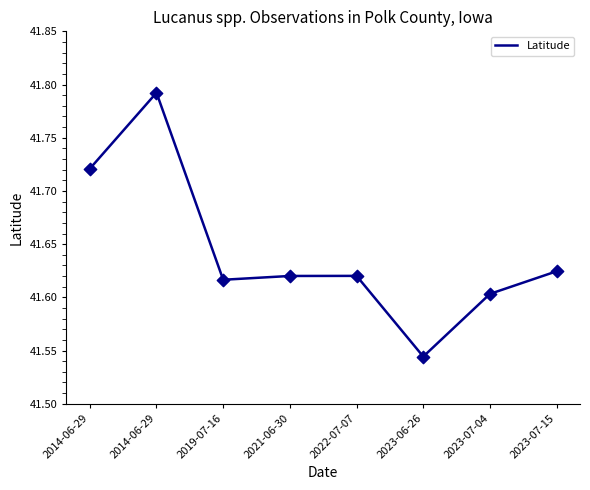

What is the ratio of the value at 2019-07-16 to the value at 2021-06-30?

1.0